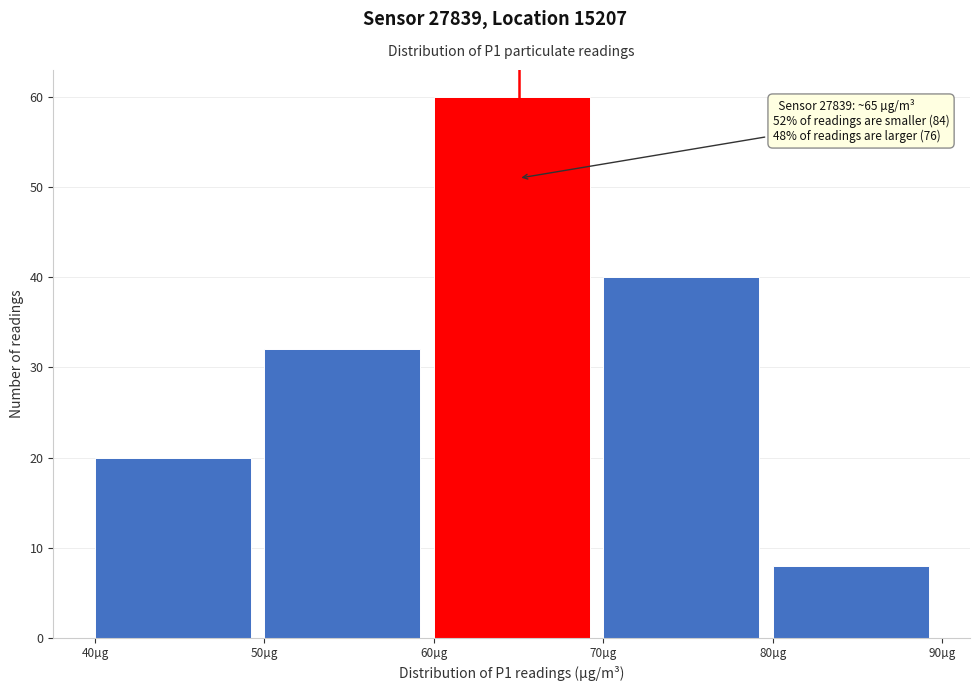

Over which range of the x-axis is the bar tallest?

60 to 70